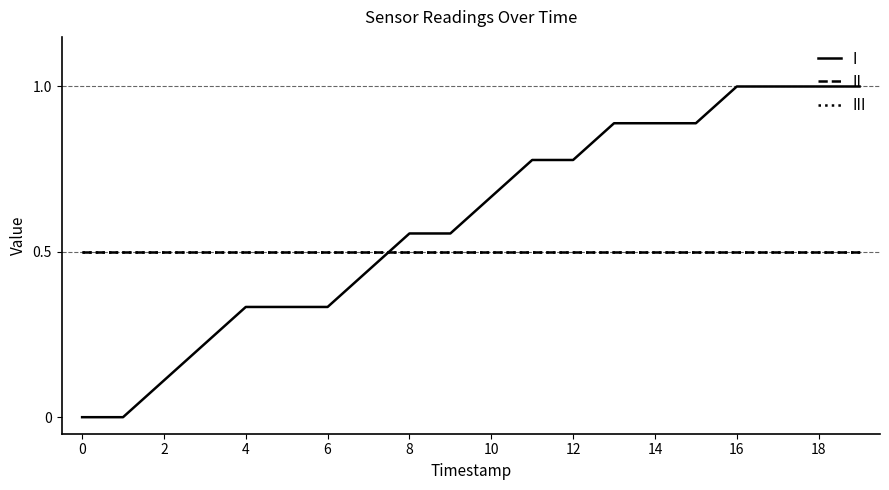

Reading left to right, transcribe all the data shown in this chart.

I: 0.0	0.0	0.1	0.2	0.3	0.3	0.3	0.4	0.6	0.6	0.7	0.8	0.8	0.9	0.9	0.9	1.0	1.0	1.0	1.0
II: 0.5	0.5	0.5	0.5	0.5	0.5	0.5	0.5	0.5	0.5	0.5	0.5	0.5	0.5	0.5	0.5	0.5	0.5	0.5	0.5
III: 0.5	0.5	0.5	0.5	0.5	0.5	0.5	0.5	0.5	0.5	0.5	0.5	0.5	0.5	0.5	0.5	0.5	0.5	0.5	0.5